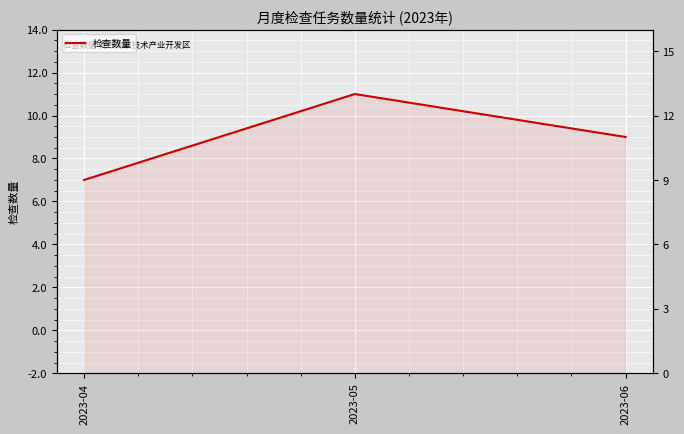

True or false: the data shows 9 at 2023-04.

True